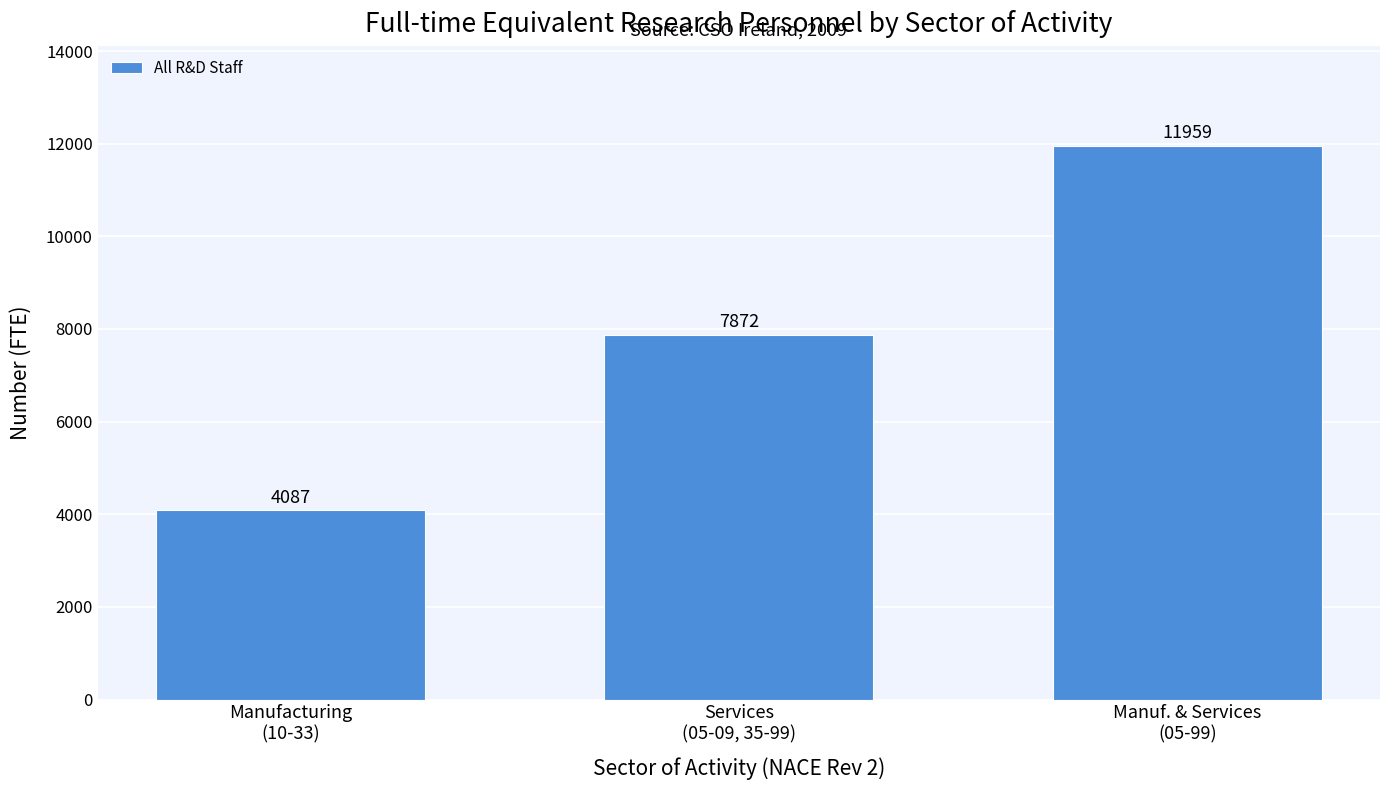

List the labels in order of value, smallest first.

Manufacturing
(10-33), Services
(05-09, 35-99), Manuf. & Services
(05-99)